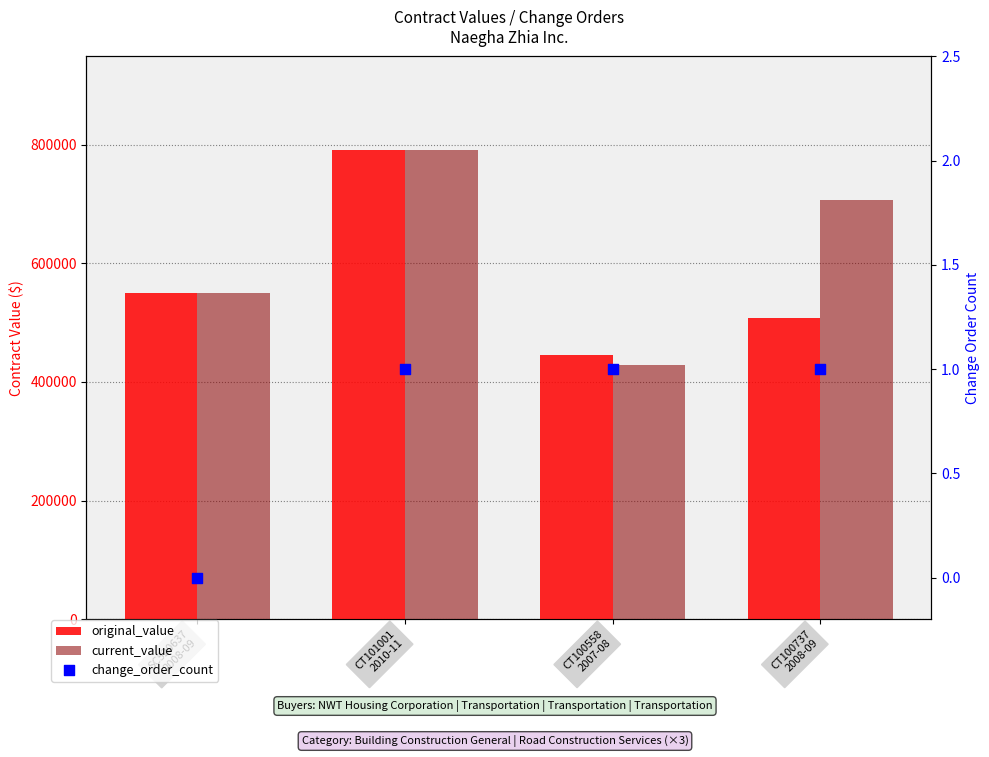

Which series has the largest total across all categories?

current_value